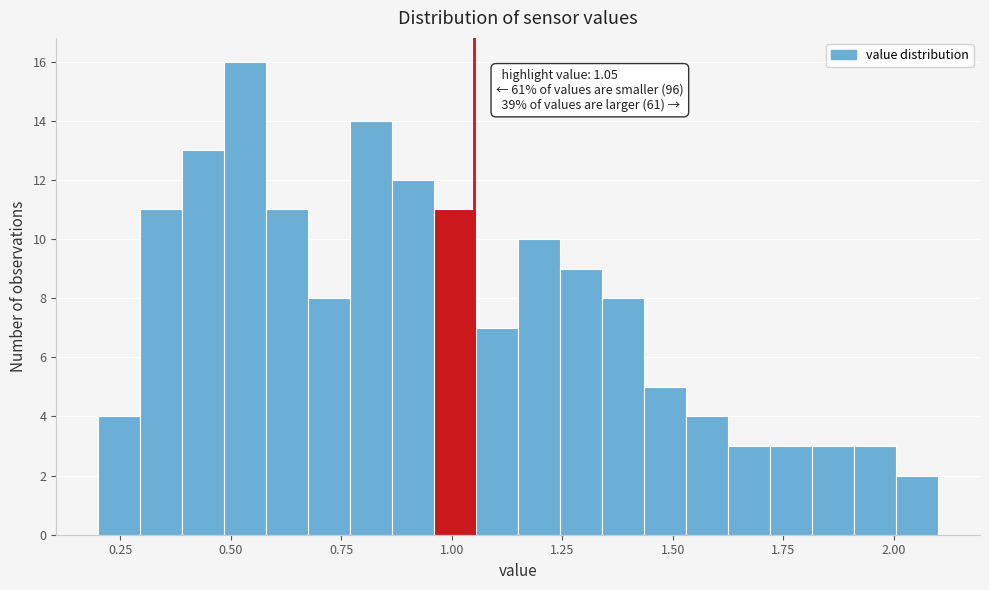

Around what value on the x-axis is the tallest bar? Give the approximate position of its centre, as read against the axis.

0.55